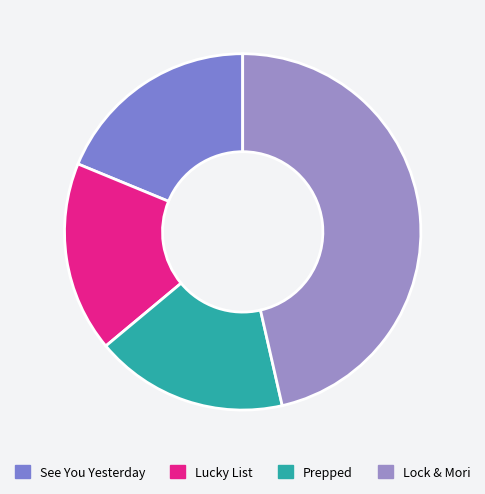

To the nearest percent, what percentage of the pie is Prepped?

18%